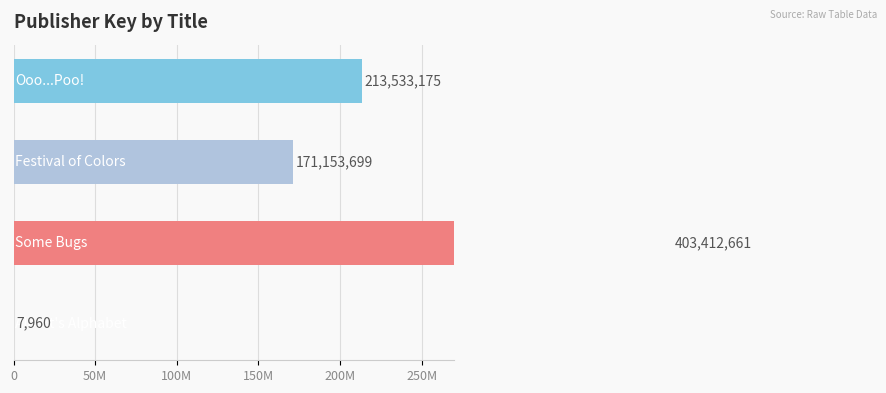

Does the chart contain any negative values?

No